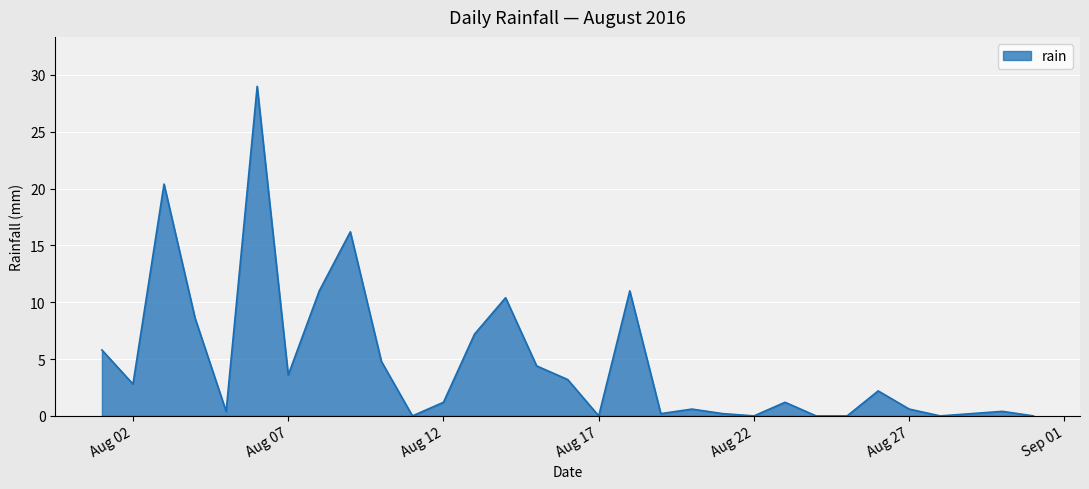

What is the greatest value displayed?

29.0